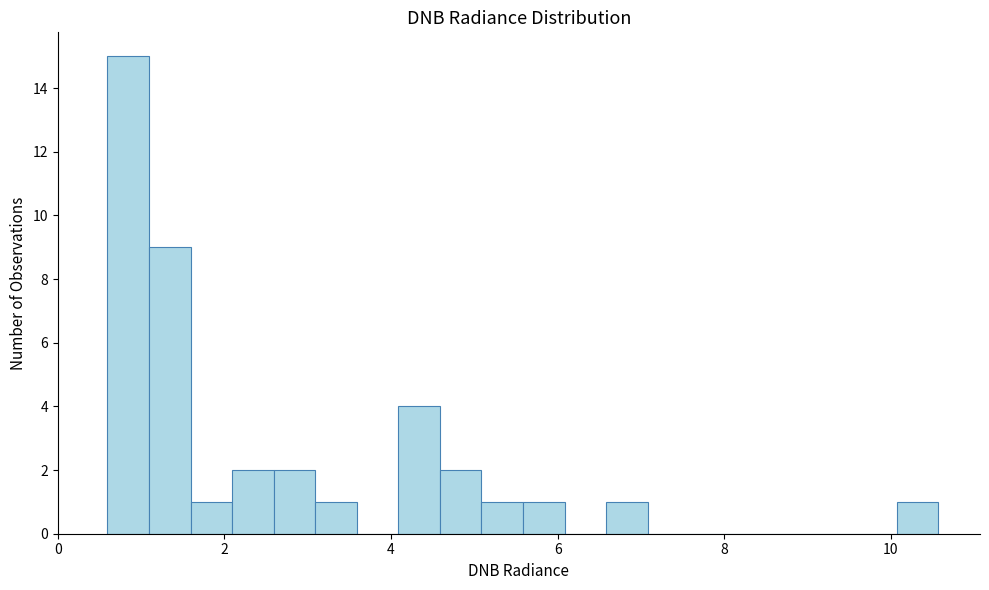

Around what value on the x-axis is the tallest bar? Give the approximate position of its centre, as read against the axis.

0.8